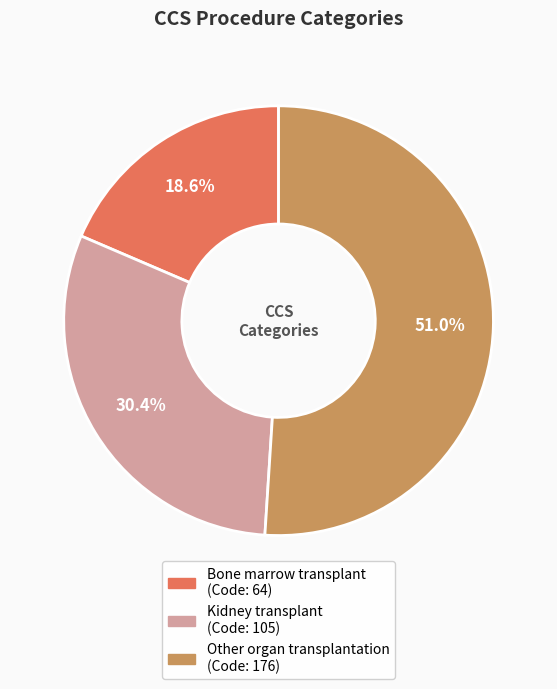

What is the smallest slice in the pie chart?

Bone marrow transplant